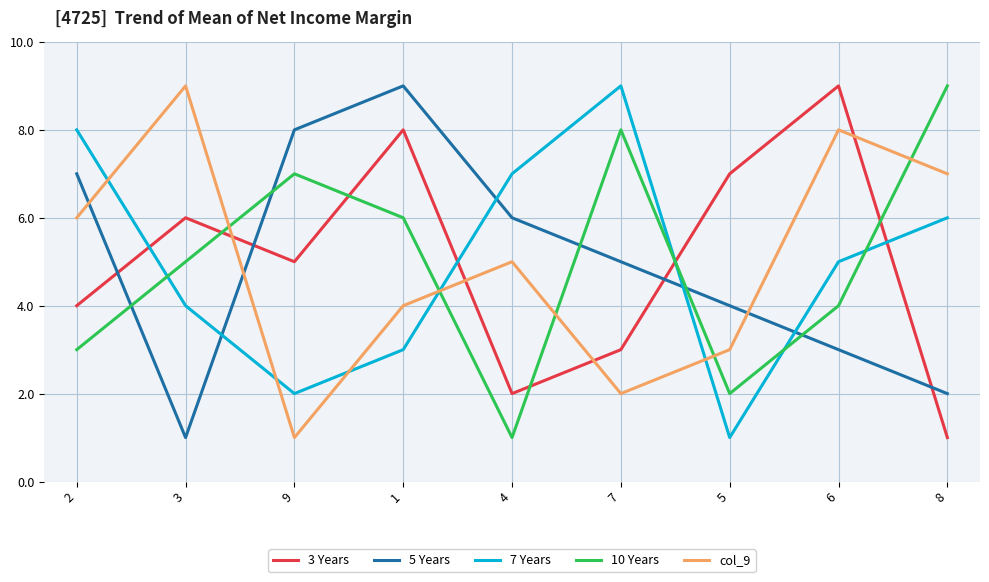

What are all the series names shown in the legend?

3 Years, 5 Years, 7 Years, 10 Years, col_9